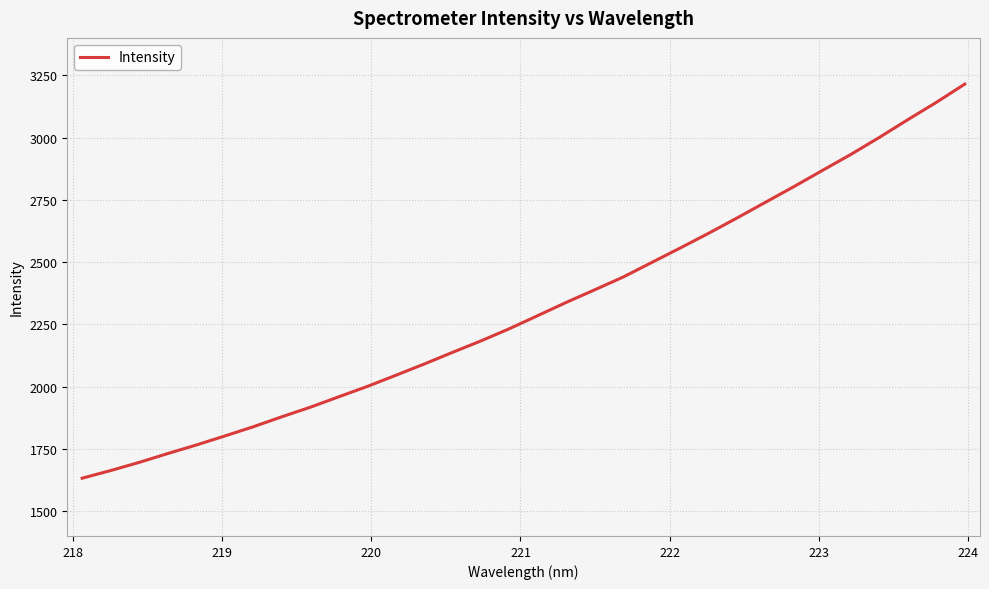

What is the difference between the maximum and minimum values?

1582.5